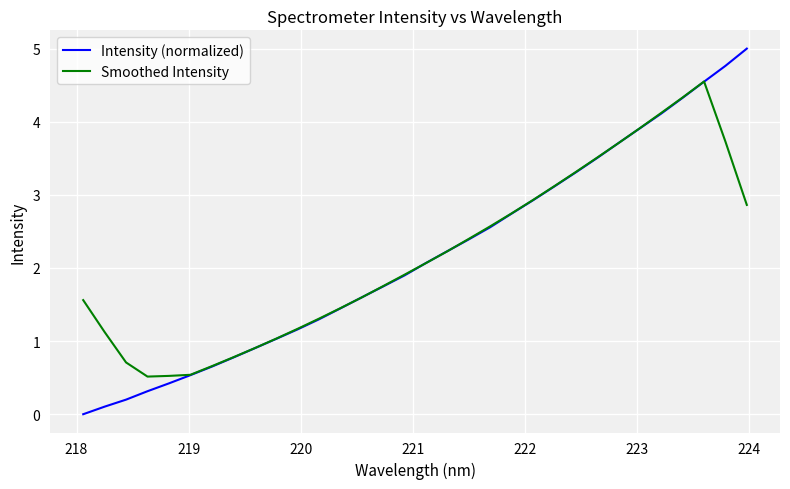

Which series has the widest spread of values?

Intensity (normalized)